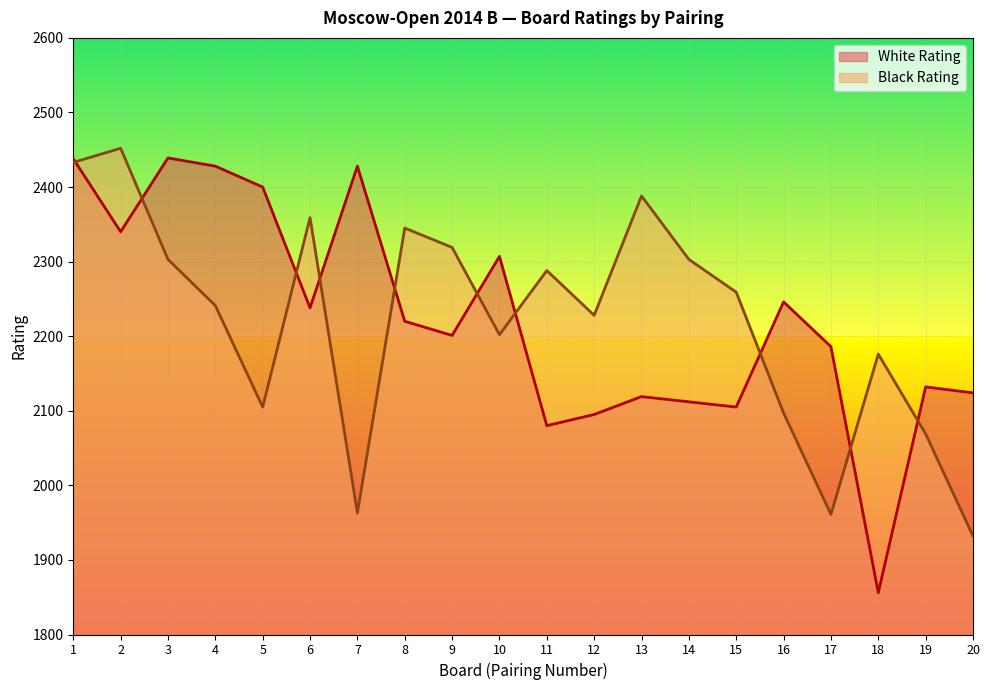

What is the value of the Black Rating point at the 11th from the left?

2288